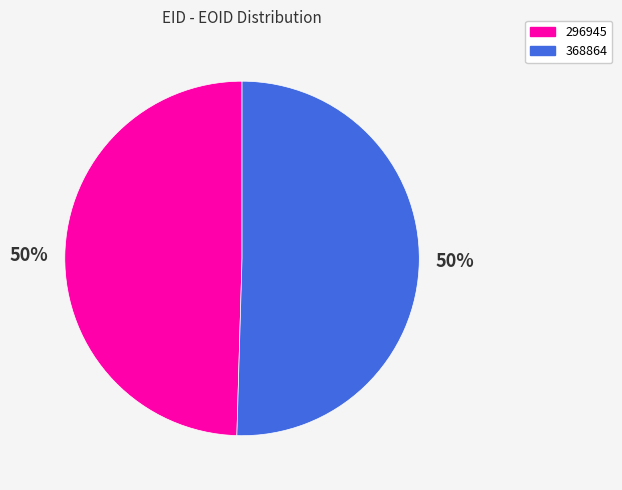

What is the ratio of the value at 296945 to the value at 368864?

1.0